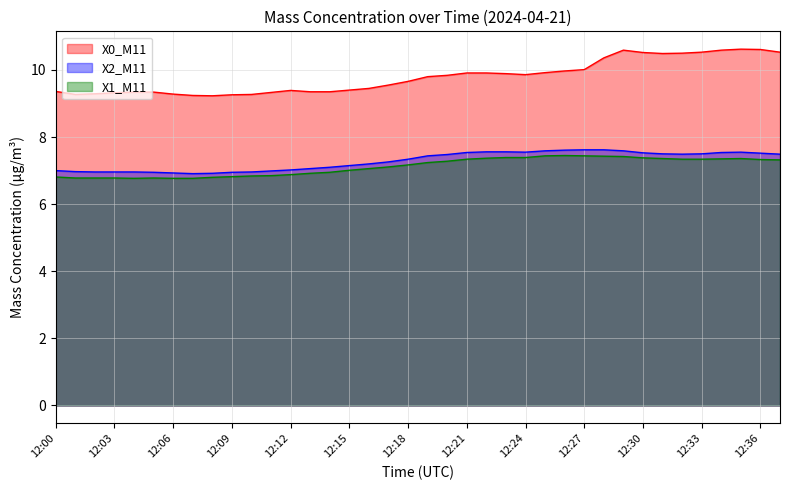

What is the difference between the X2_M11 values at 12:02 and 12:28?

0.7